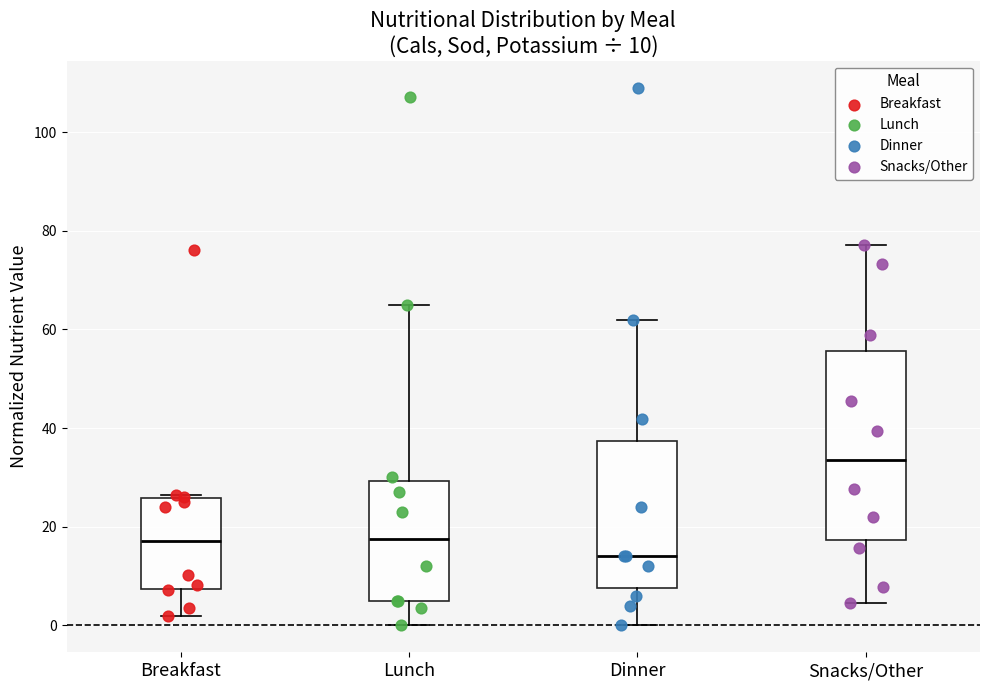

Comparing the boxes themselves (not the whiskers), which one is the tallest?

Snacks/Other